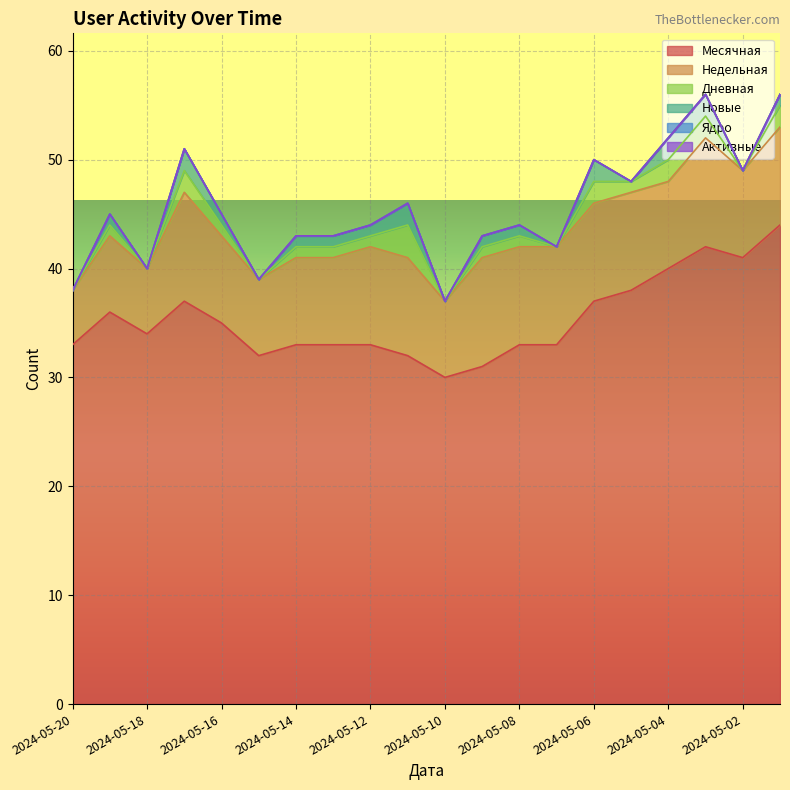

List the series in order of their peak value, lowest first.

Ядро, Активные, Новые, Дневная, Недельная, Месячная